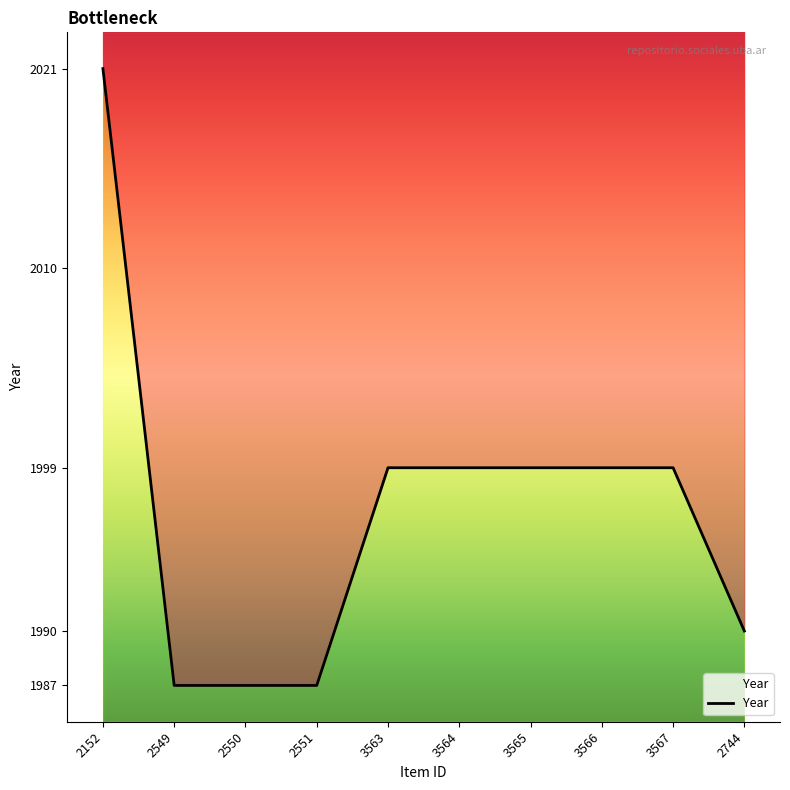

Rank the categories by value from lowest to highest.

2549, 2550, 2551, 2744, 3563, 3564, 3565, 3566, 3567, 2152